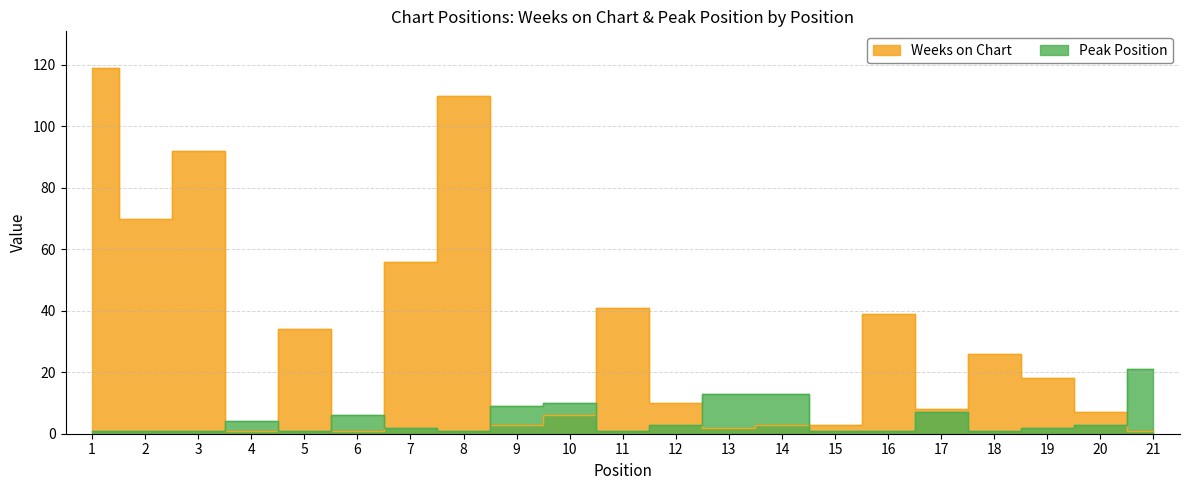

At which category does Peak Position reach its first local peak?

4